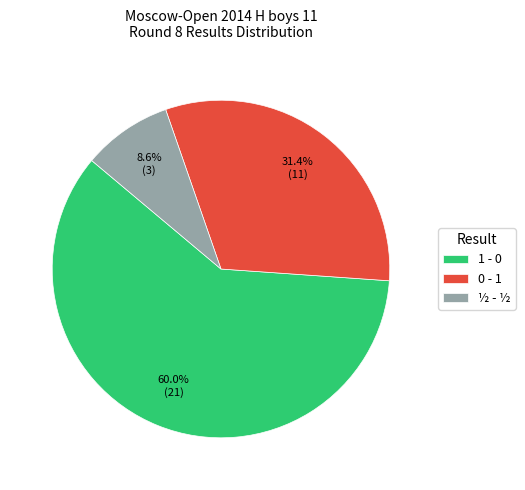

Which slice is the largest?

1 - 0